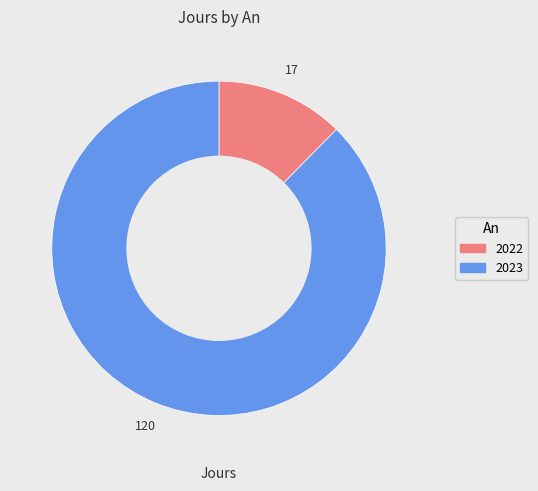

Is 2023 the majority of the pie?

Yes